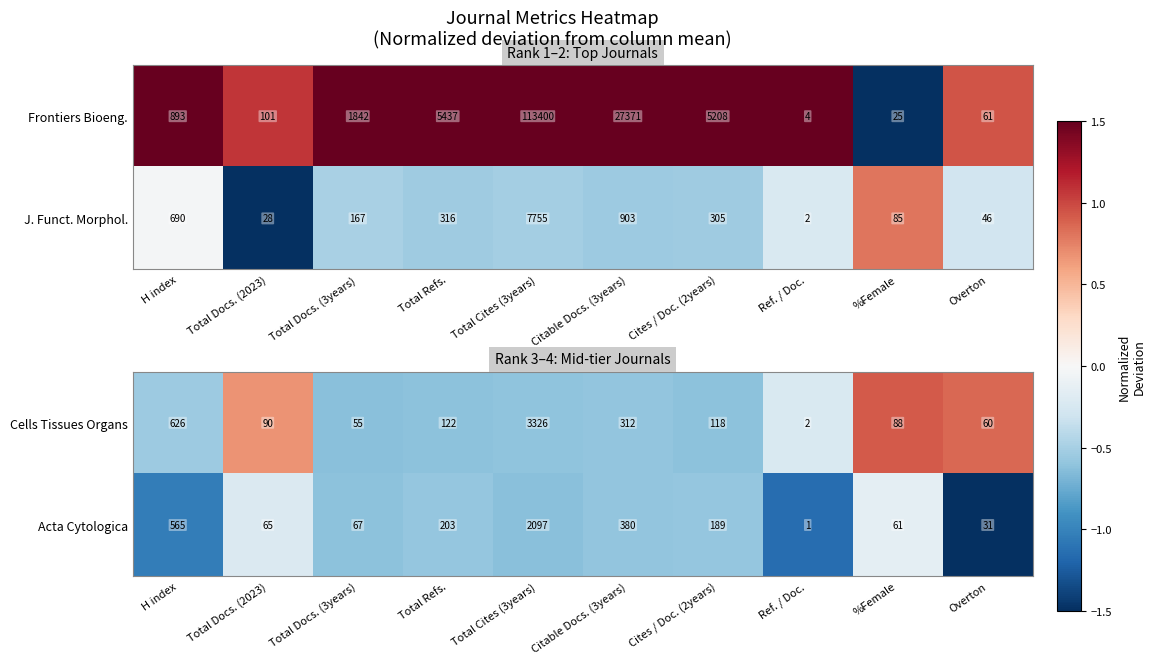

What is the average value of the Cells Tissues Organs series?

480